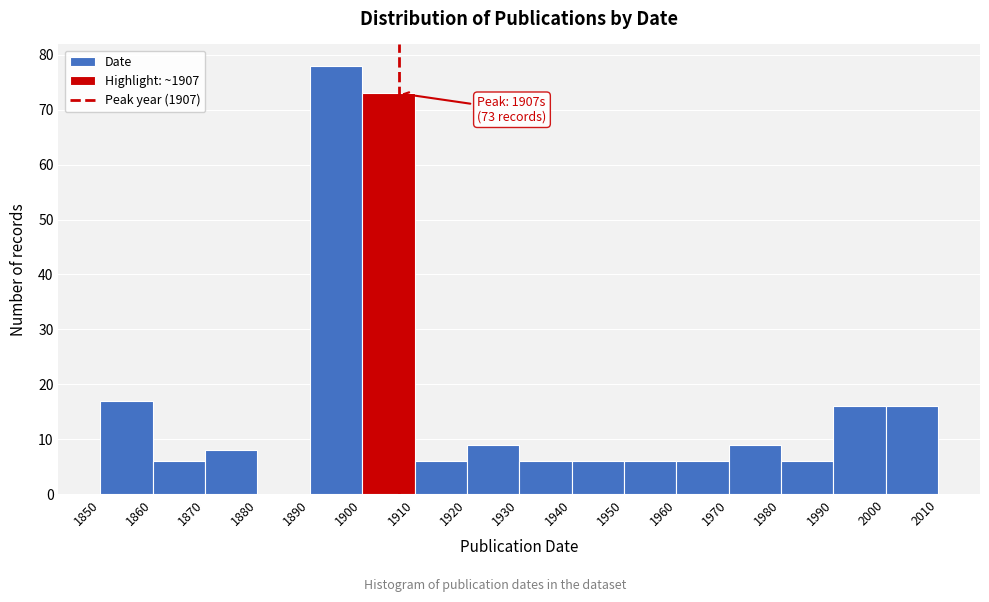

Which range on the x-axis has the tallest bar?

1890 to 1900